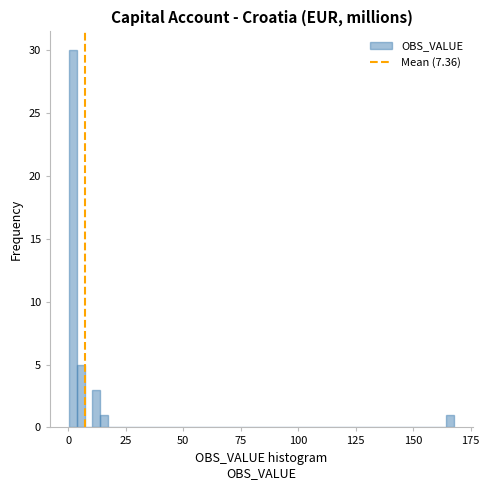

Around what value on the x-axis is the tallest bar? Give the approximate position of its centre, as read against the axis.

0